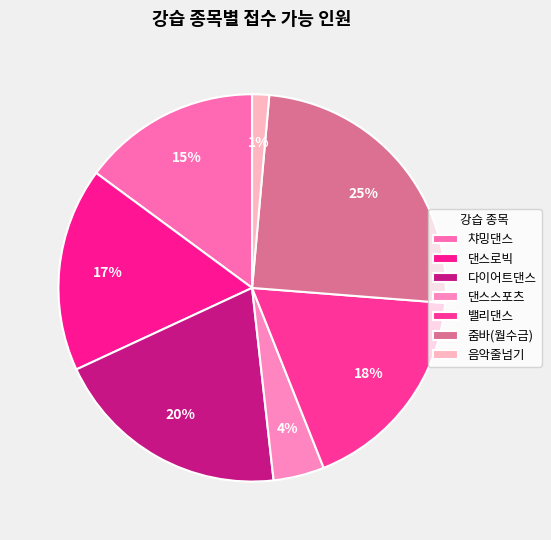

Count the number of slices in the pie.

7